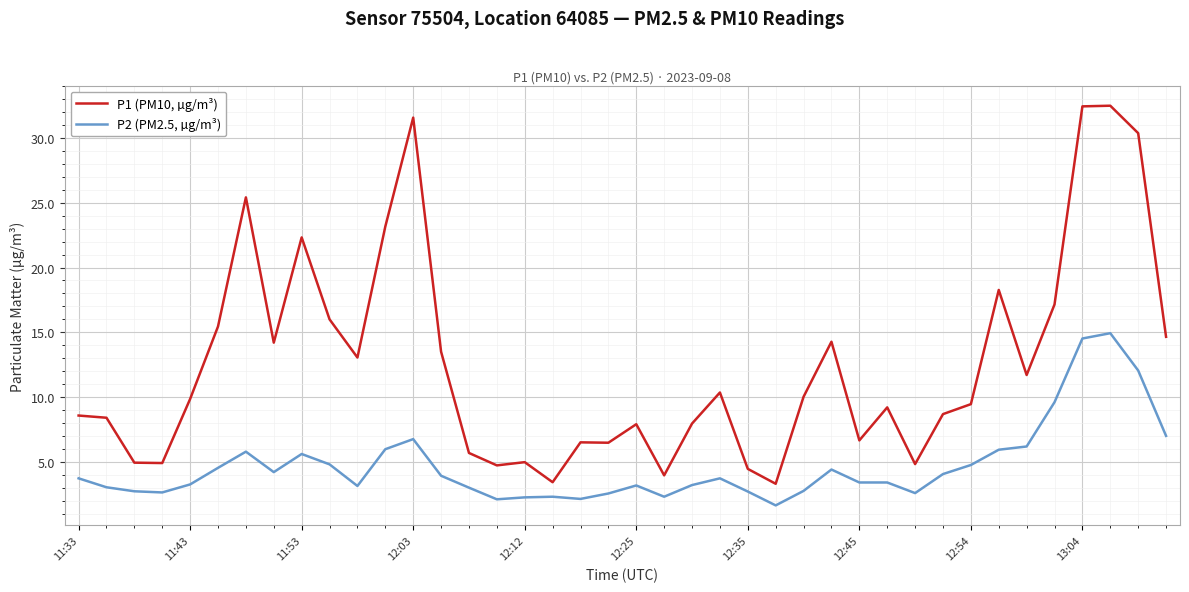

Which series has the largest total across all categories?

P1 (PM10, µg/m³)